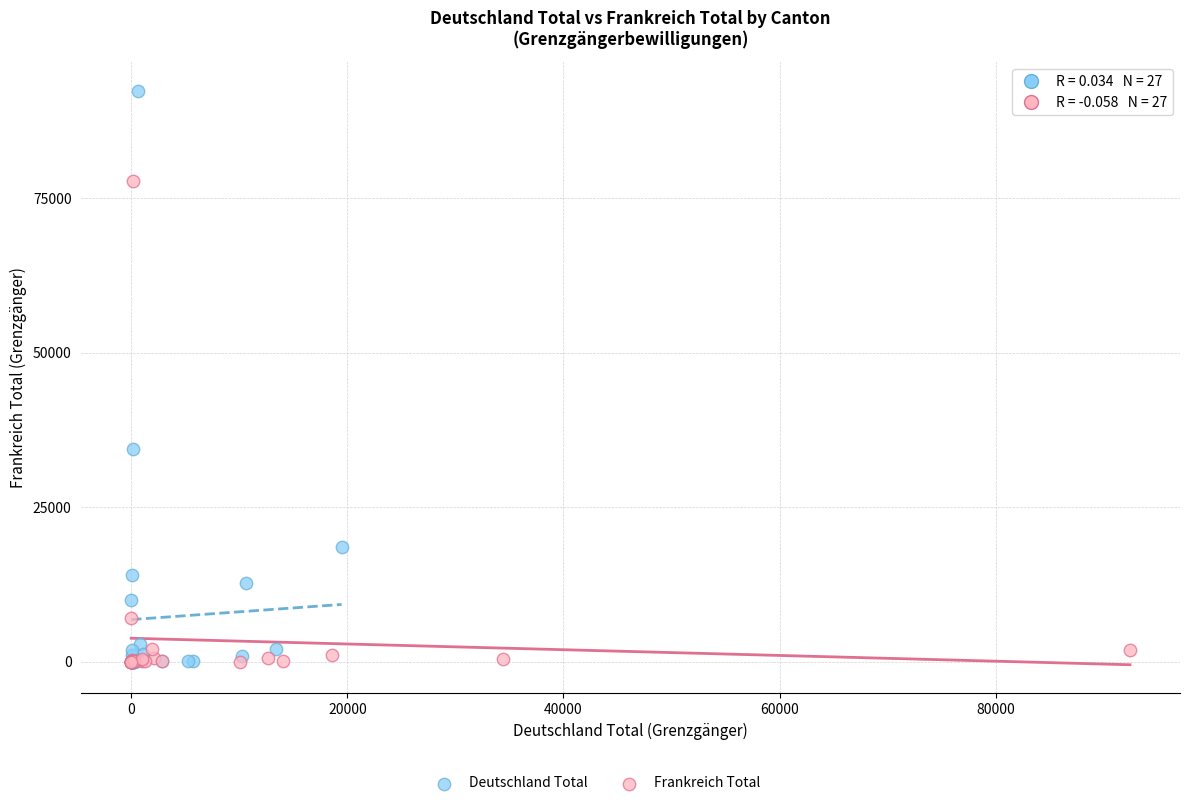

Which series has the largest Y range (max minus min)?

Deutschland Total